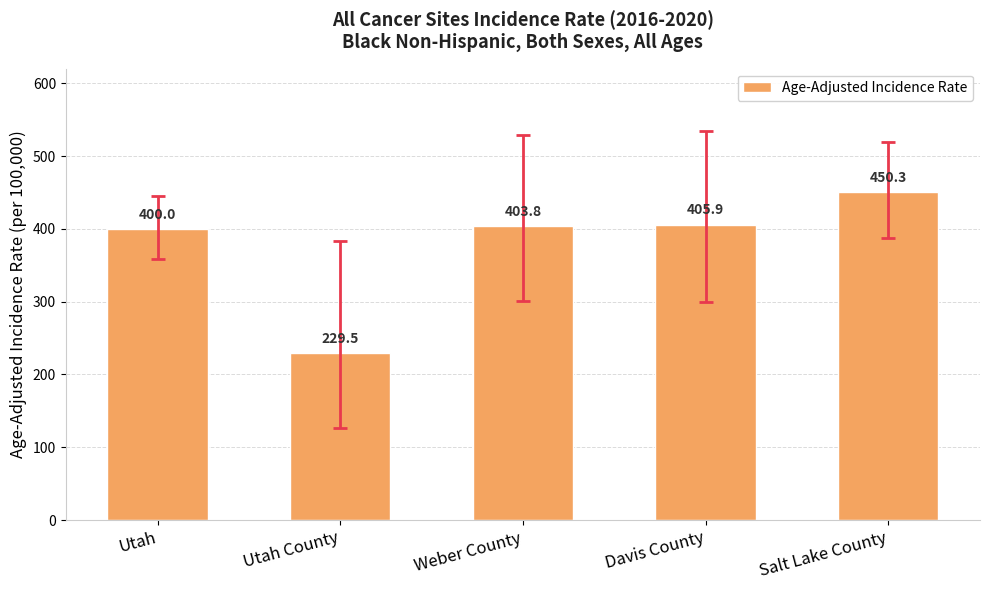

Does the chart contain stacked bars?

No